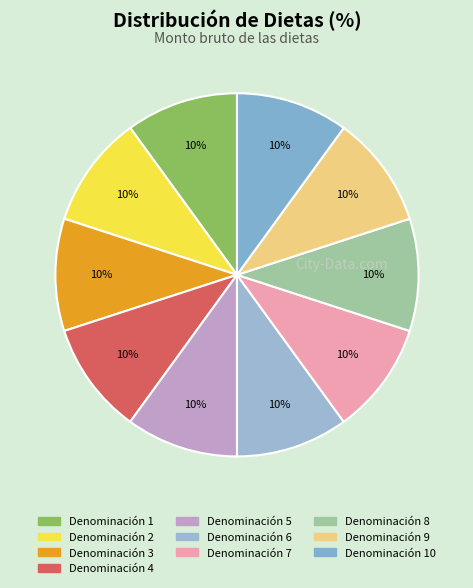

How many segments does this pie chart have?

10